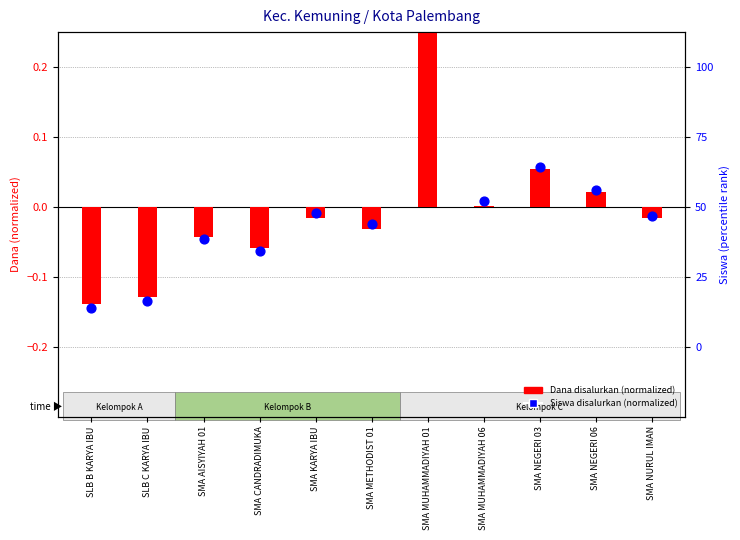

Which series reaches the maximum Y coordinate?

Dana (normalized)